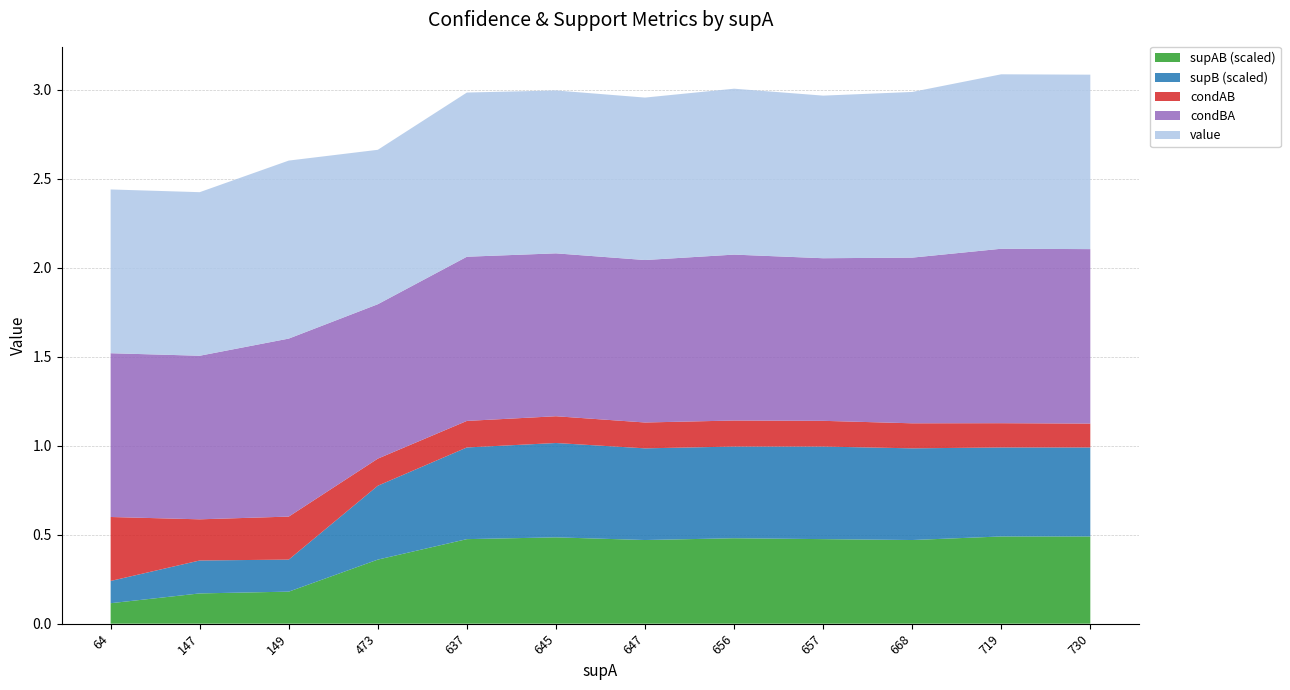

Reading left to right, extract all data points from this chart.

condAB: 64=0.4	147=0.2	149=0.2	473=0.2	637=0.1	645=0.2	647=0.1	656=0.1	657=0.1	668=0.1	719=0.1	730=0.1
condBA: 64=0.9	147=0.9	149=1.0	473=0.9	637=0.9	645=0.9	647=0.9	656=0.9	657=0.9	668=0.9	719=1.0	730=1.0
value: 64=0.9	147=0.9	149=1.0	473=0.9	637=0.9	645=0.9	647=0.9	656=0.9	657=0.9	668=0.9	719=1.0	730=1.0
supB: 64=25.0	147=37.0	149=36.0	473=83.0	637=103.0	645=106.0	647=103.0	656=103.0	657=104.0	668=103.0	719=100.0	730=100.0
supAB: 64=23.0	147=34.0	149=36.0	473=72.0	637=95.0	645=97.0	647=94.0	656=96.0	657=95.0	668=94.0	719=98.0	730=98.0